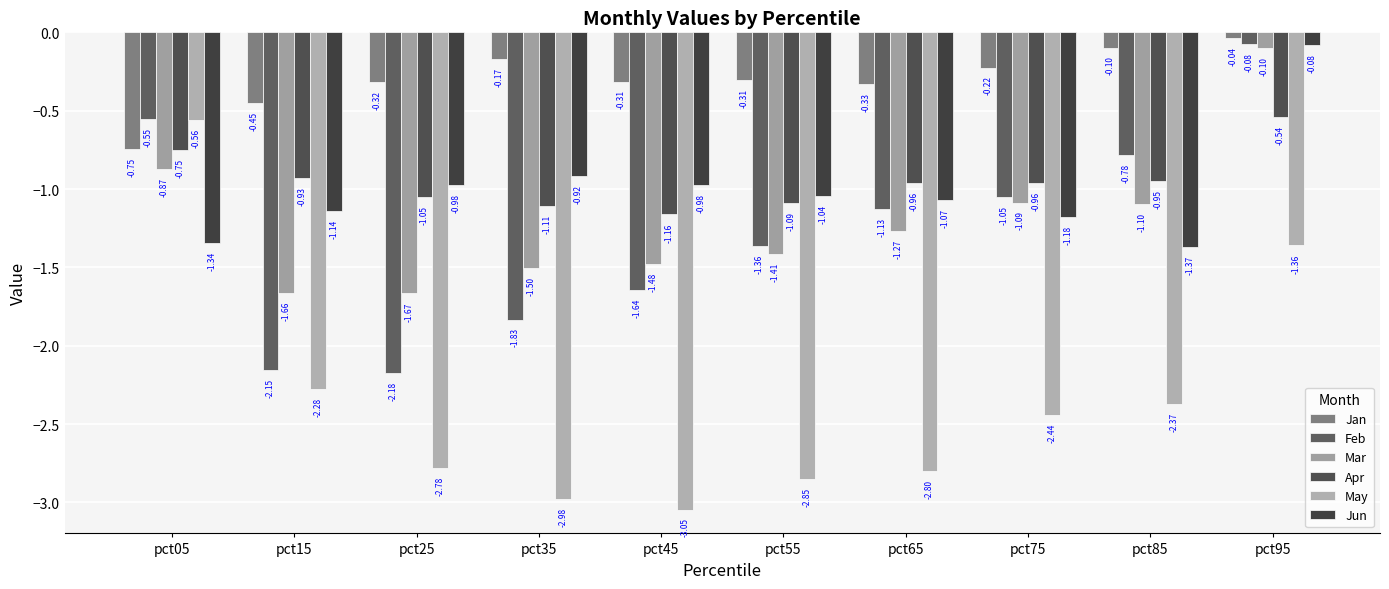

What is the sum of all Apr values?

-9.5